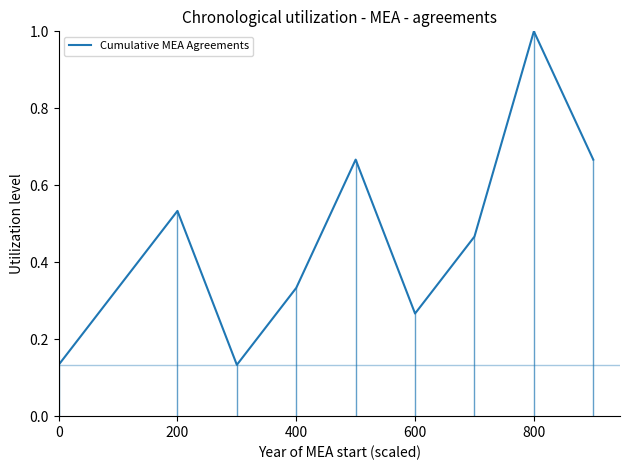

What is the difference between the maximum and minimum values?

0.9